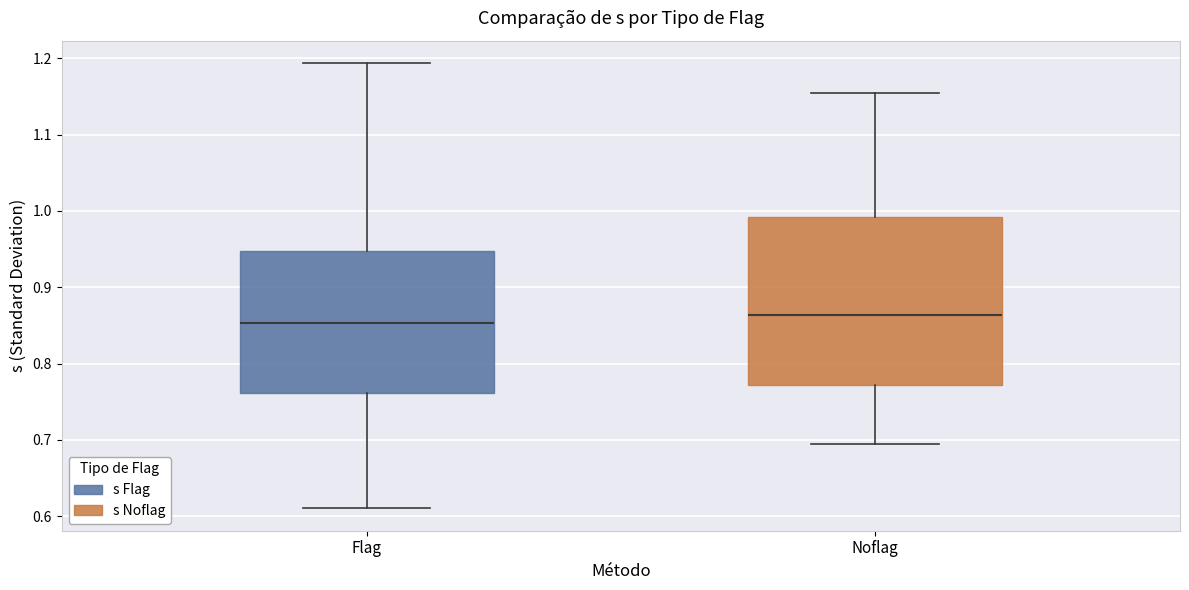

Where is the upper edge of the box for Noflag on the y-axis? The values are not printed on the chart, so give them approximately, as read against the axis.

0.99